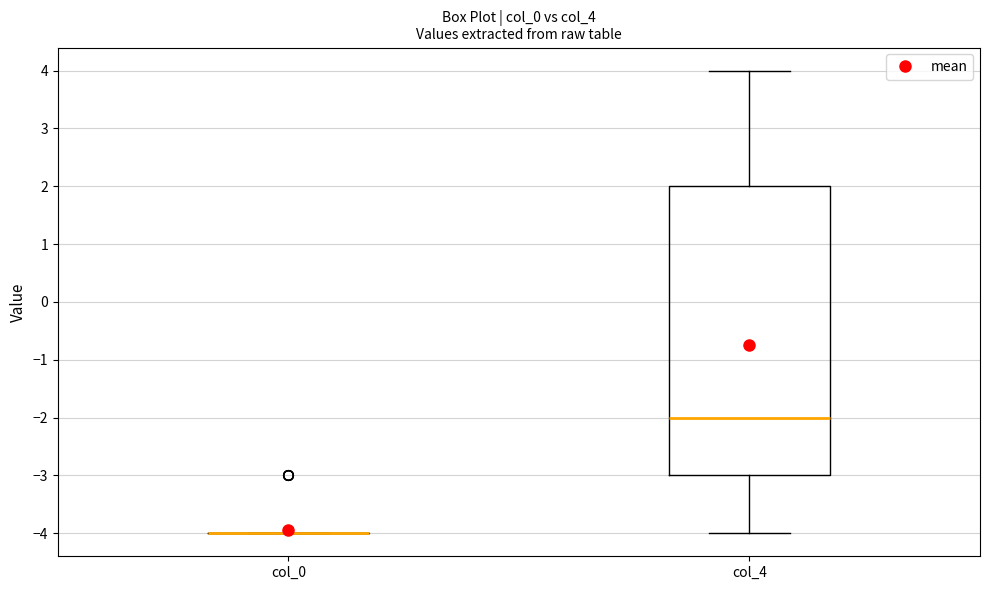

Comparing the boxes themselves (not the whiskers), which one is the tallest?

col_4